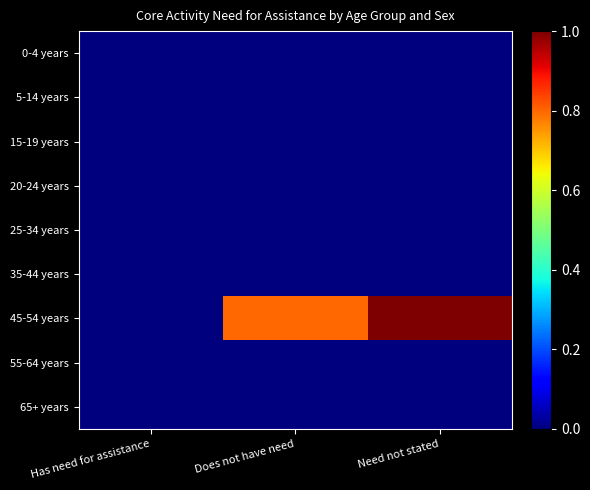

Between Does not have need and Need not stated, which is larger?

Does not have need